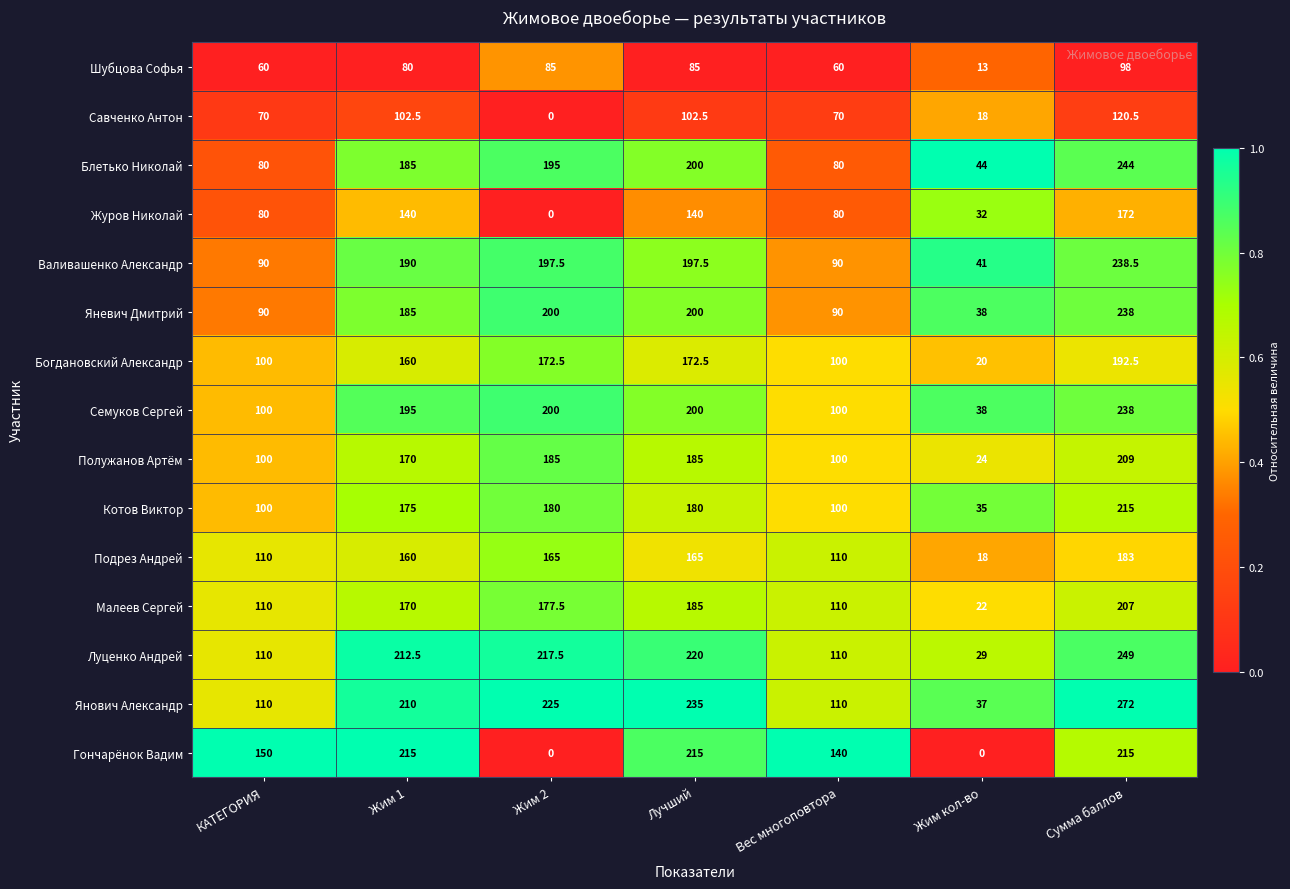

The value of Савченко Антон at Сумма баллов is 161.3. True or false?

False